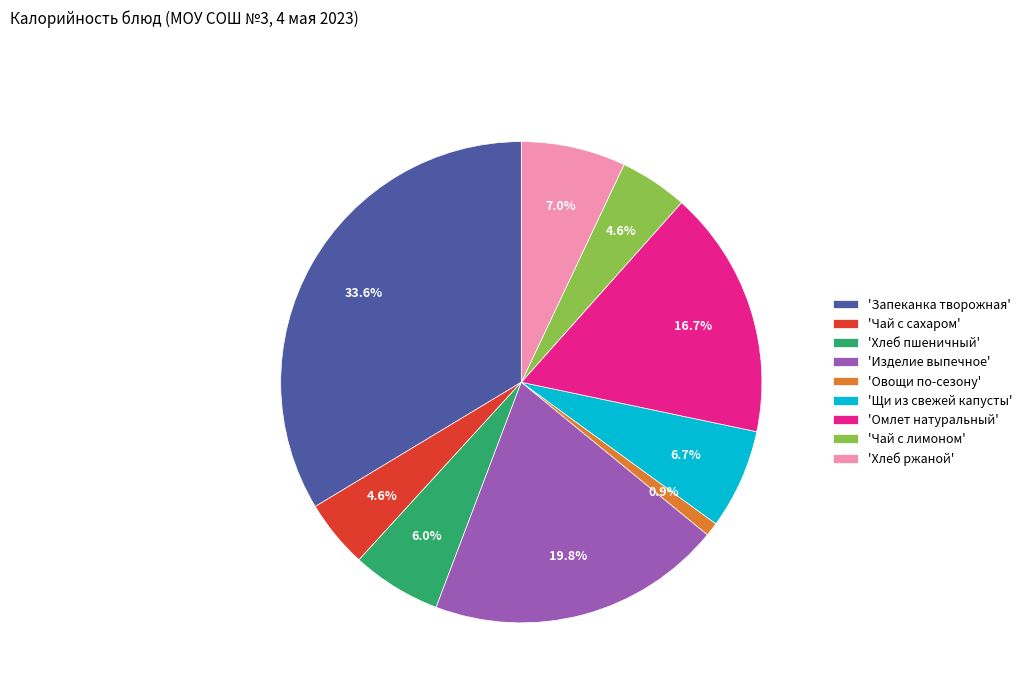

How many slices are in this pie chart?

9